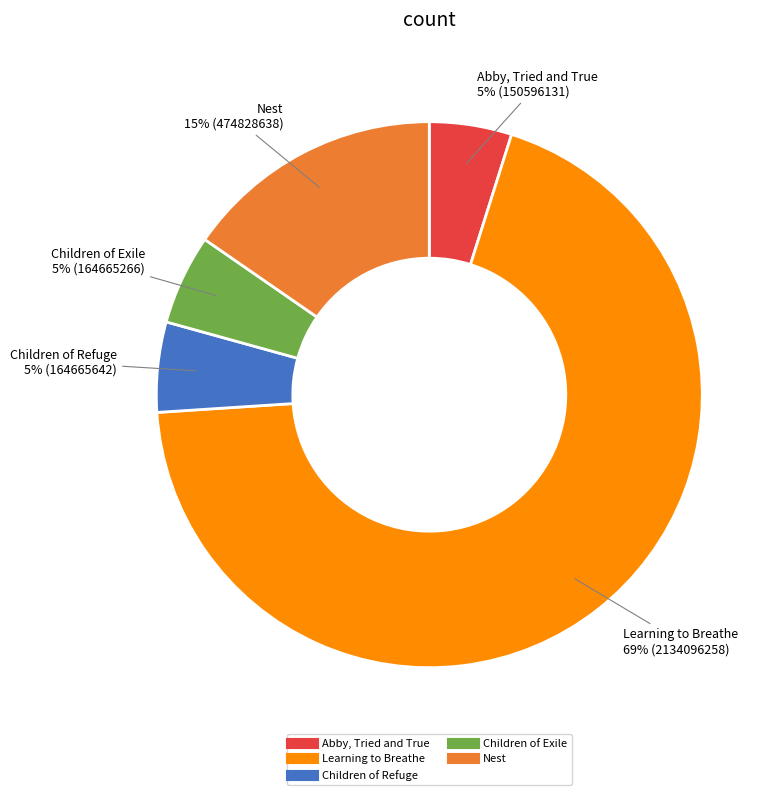

What percentage is the Abby, Tried and True slice, to the nearest percent?

5%